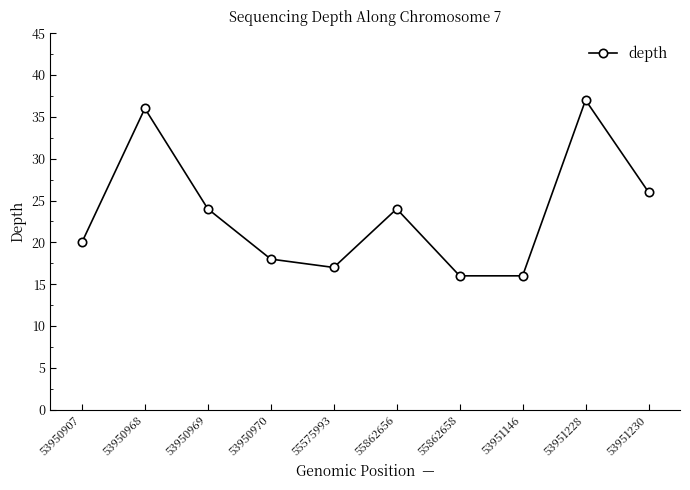

How many points are higher than both their immediate neighbors (excluding endpoints)?

3